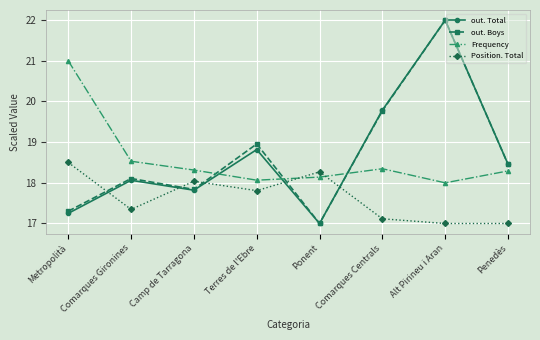

What is the sum of the Frequency values at Penedès and Camp de Tarragona?

36.6